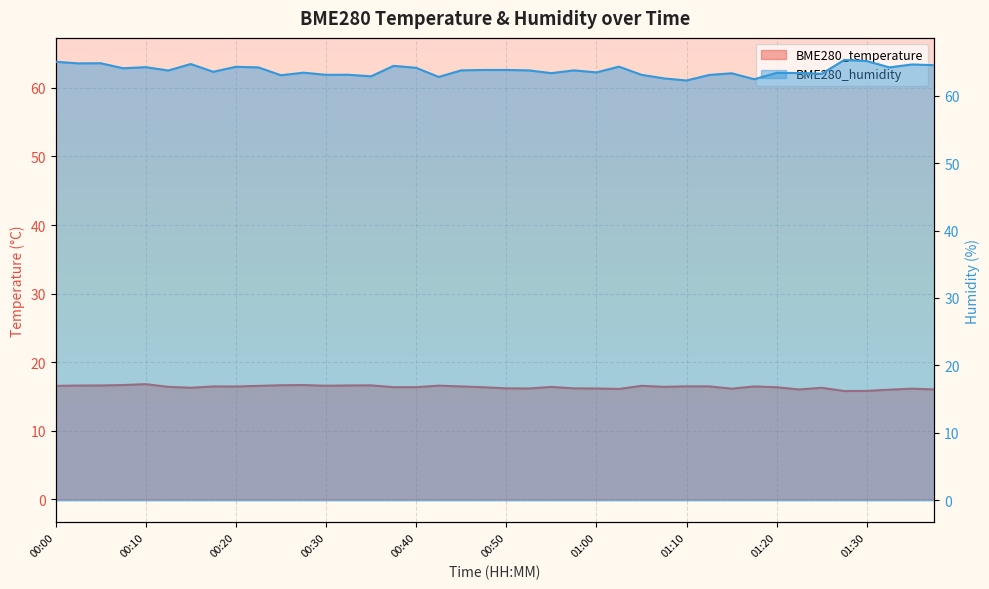

What is the difference between the BME280_temperature values at 01:30 and 01:07?

0.6